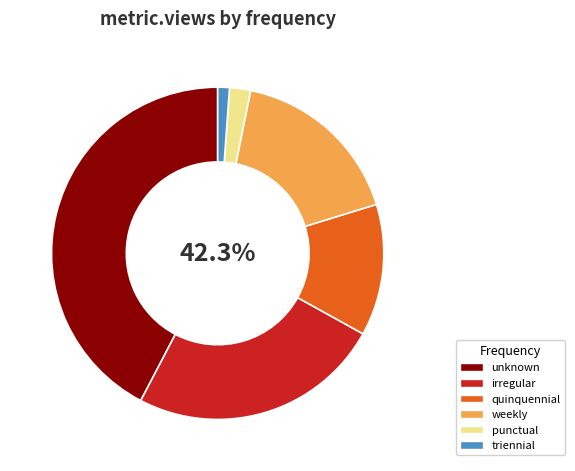

What is the largest slice in the pie chart?

unknown